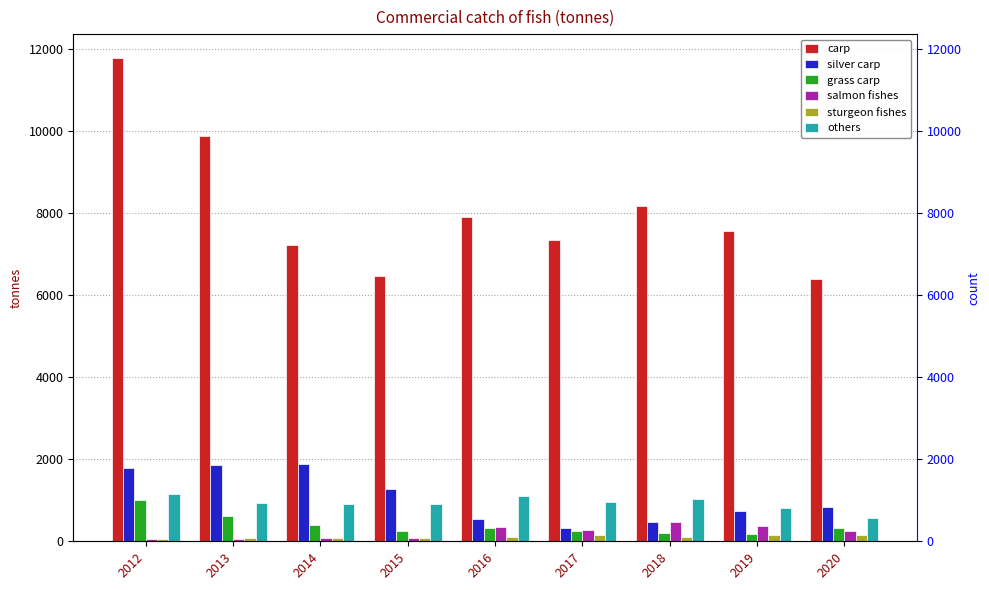

What are all the series names shown in the legend?

carp, silver carp, grass carp, salmon fishes, sturgeon fishes, others